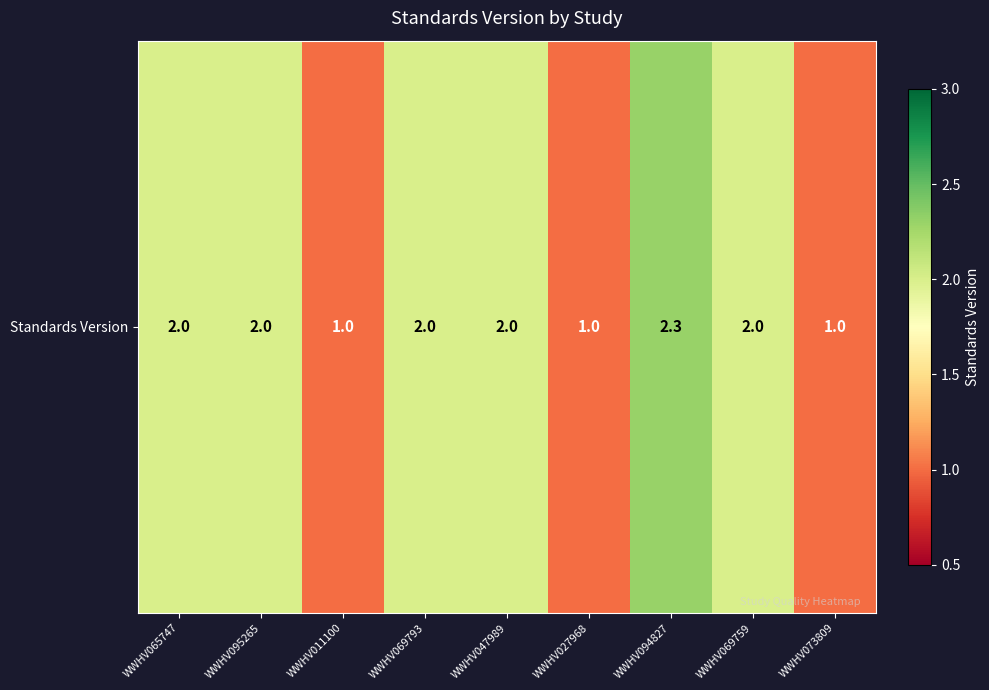

The chart shows a value of 3.4 at WWHV065747. True or false?

False